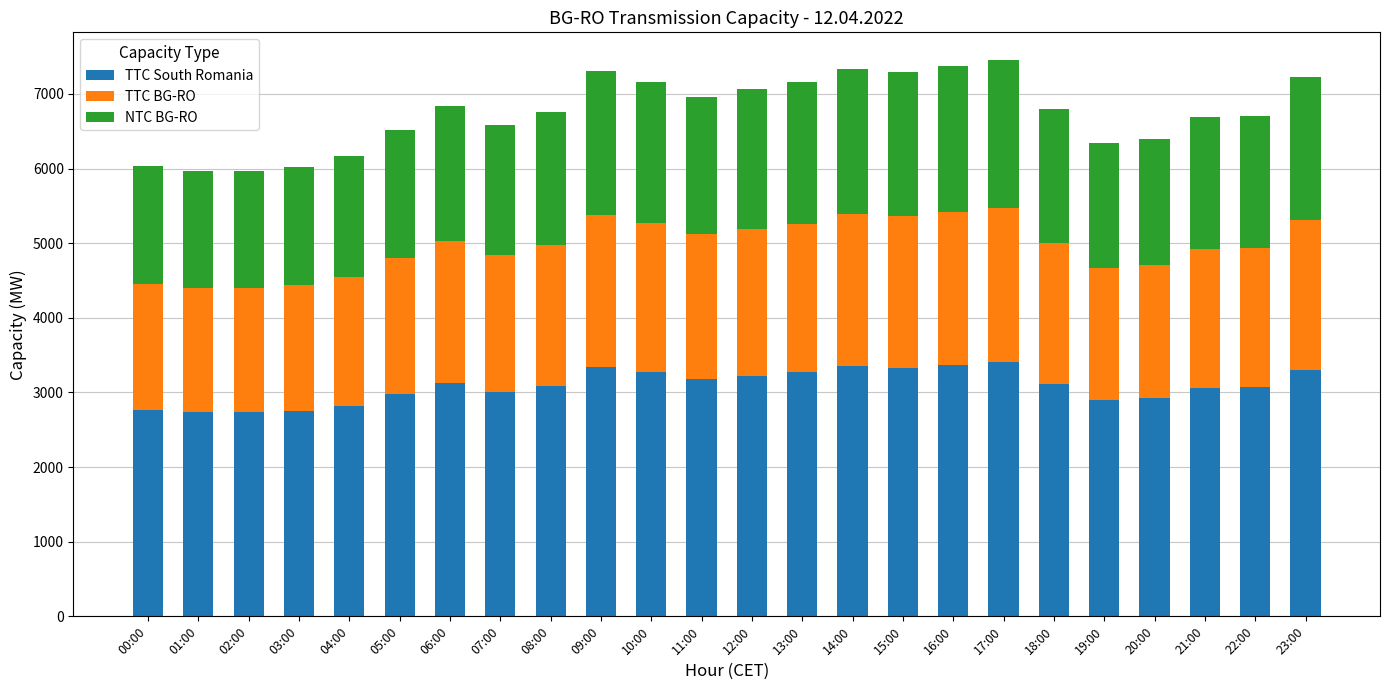

What is the total value across all series at 12:00?

7061